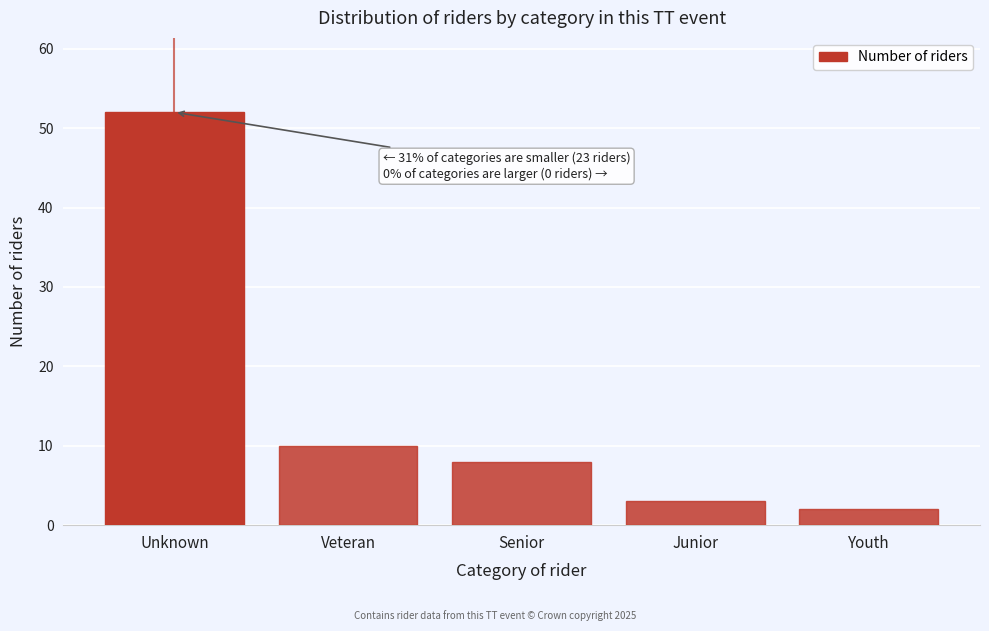

Reading right to left, extract all data points from this chart.

2	3	8	10	52